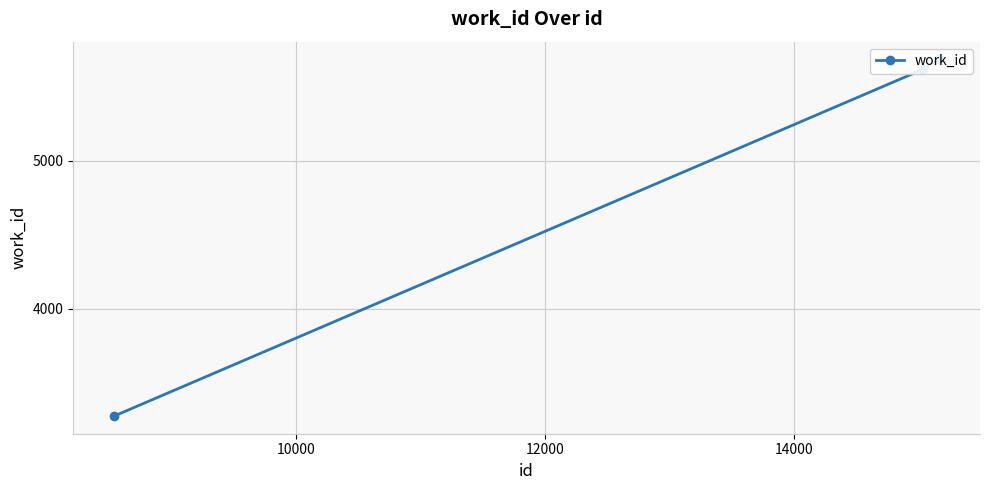

The chart shows a value of 9029 at 14000. True or false?

False